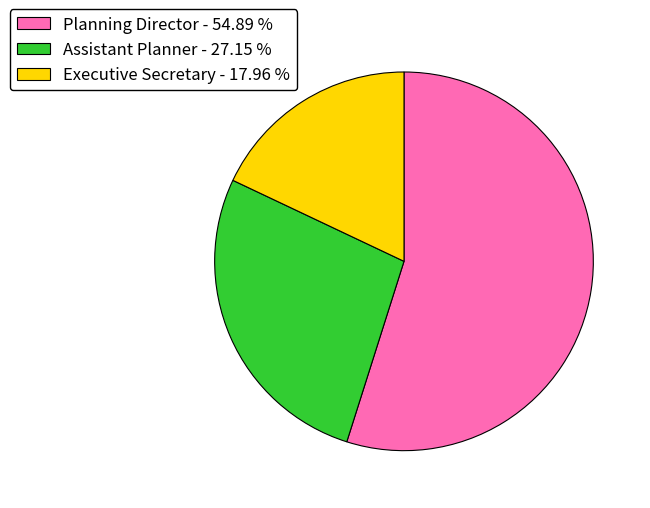

Which category accounts for the majority?

Planning Director